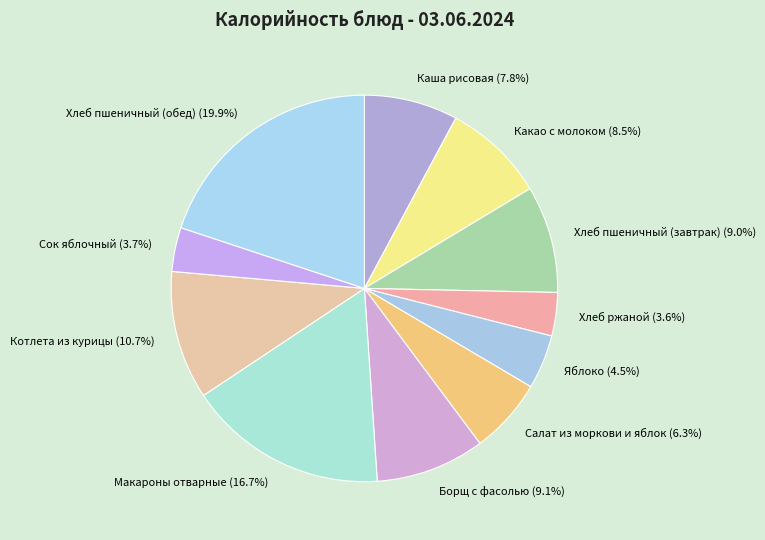

What is the largest slice in the pie chart?

Хлеб пшеничный (обед)